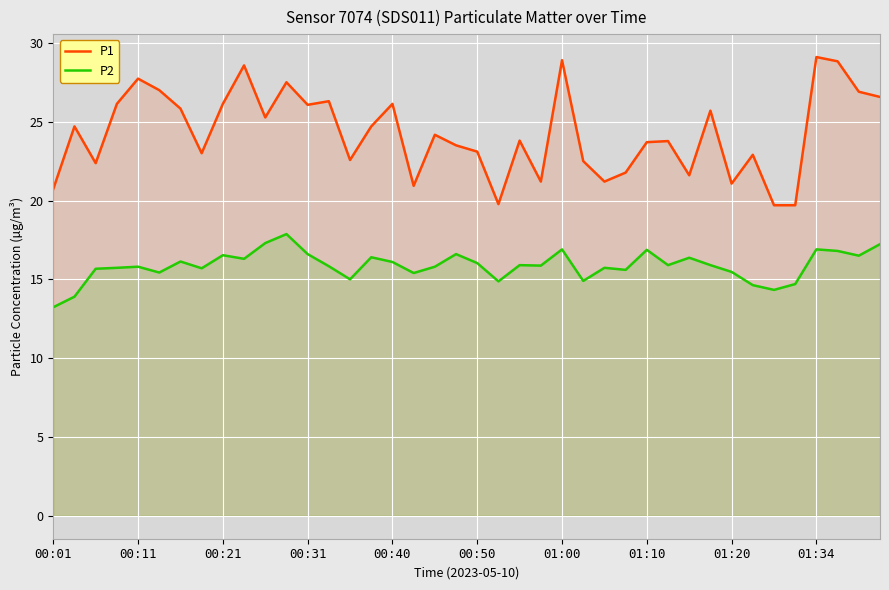

Is it true that P1 equals 26.1 at 00:31?

True